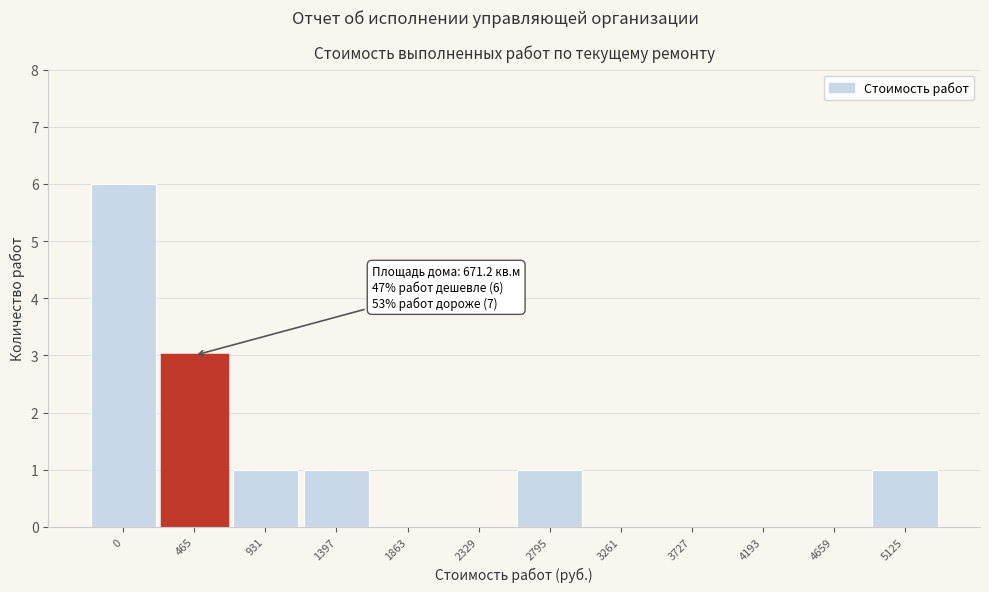

Reading right to left, what are all the values shown in this chart?

5125=1	4659=0	4193=0	3727=0	3261=0	2795=1	2329=0	1863=0	1397=1	931=1	465=3	0=6